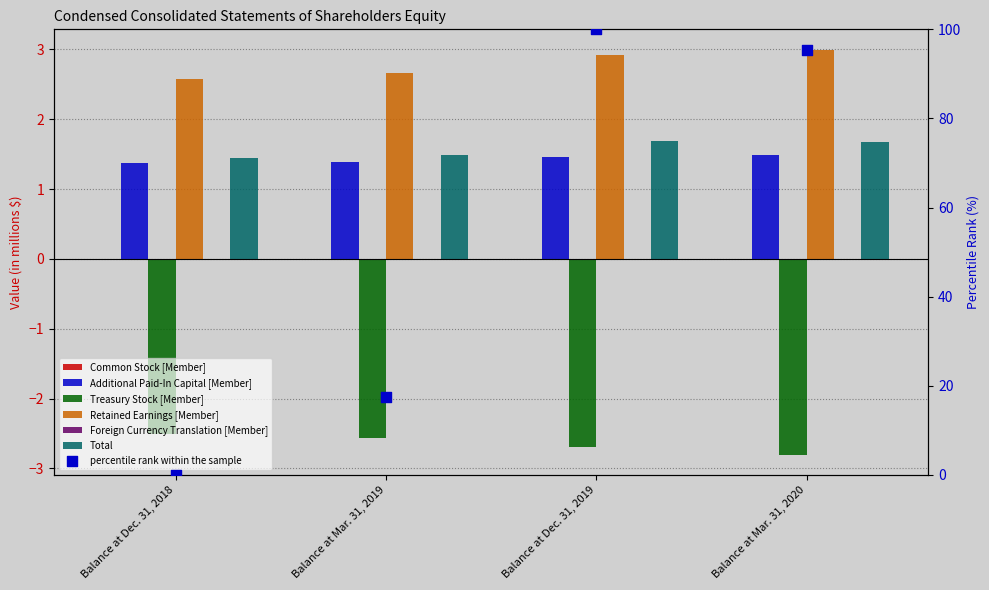

Which series contains the highest Y value?

Retained Earnings [Member]